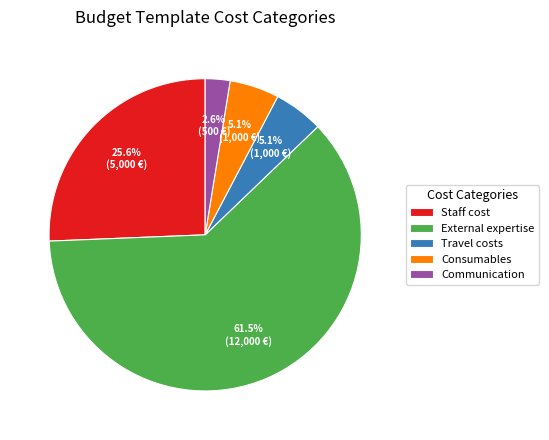

To the nearest percent, what portion does Staff cost represent?

26%